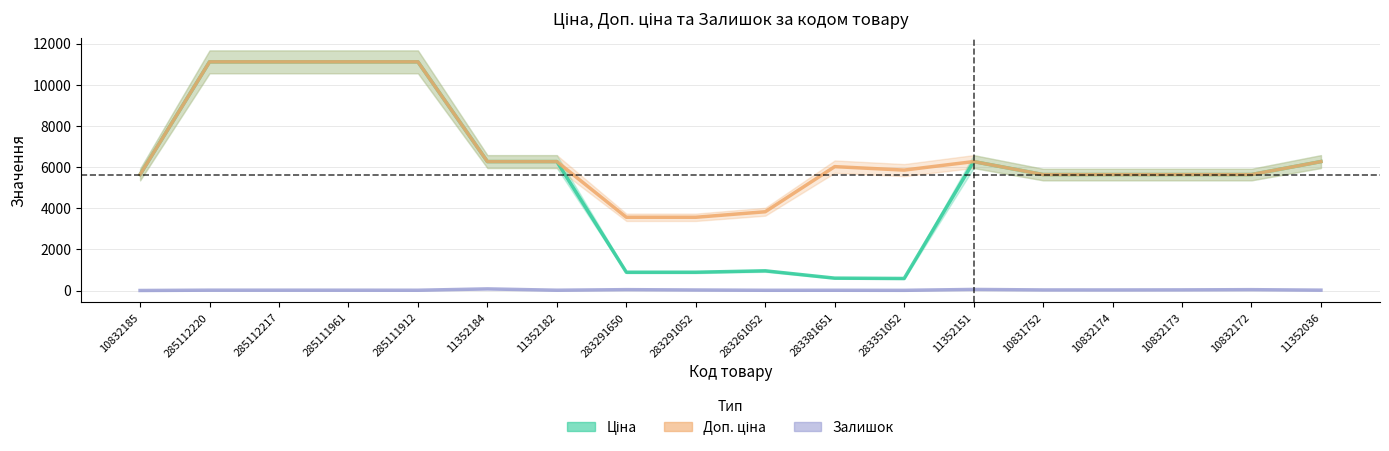

Reading left to right, transcribe all the data shown in this chart.

Ціна: 5636.0	11113.6	11113.6	11113.6	11113.6	6266.7	6266.7	889.9	889.9	957.1	602.1	585.3	6266.7	5636.0	5636.0	5636.0	5636.0	6266.7
Доп. ціна: 5636.0	11113.6	11113.6	11113.6	11113.6	6266.7	6266.7	3559.7	3559.7	3828.4	6020.8	5852.9	6266.7	5636.0	5636.0	5636.0	5636.0	6266.7
Залишок: 2.0	17.0	17.0	16.0	14.0	79.0	15.0	43.0	26.0	12.0	13.0	10.0	53.0	29.0	28.0	32.0	42.0	18.0